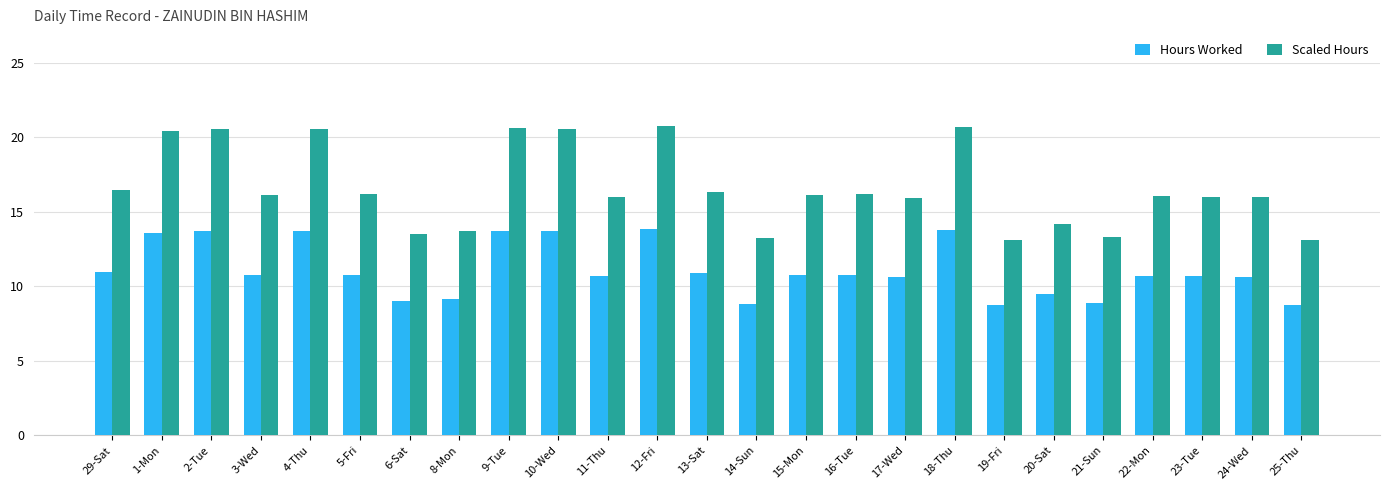

Are the bars horizontal?

No